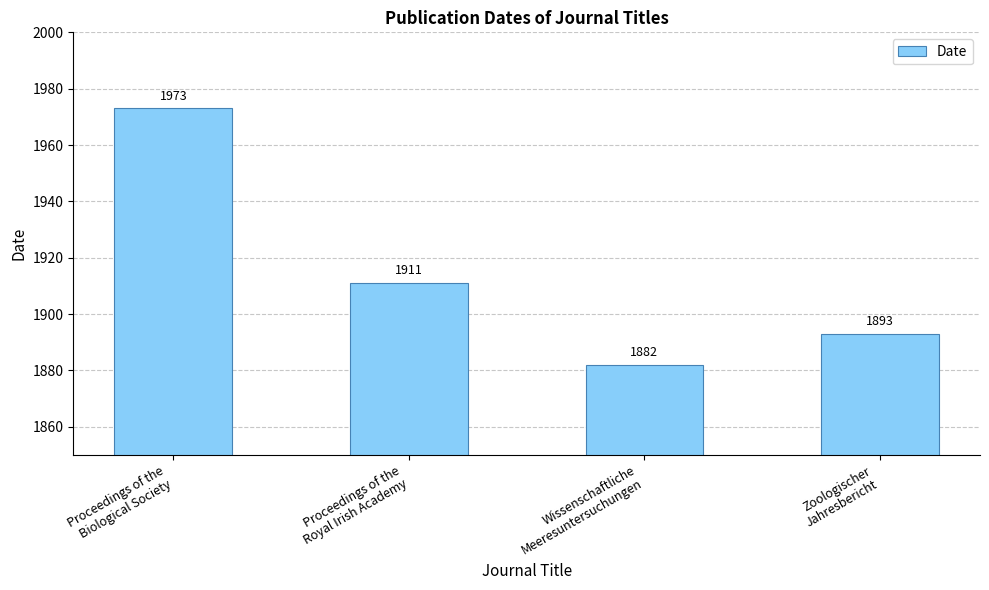

What is the minimum value shown in the chart?

1882